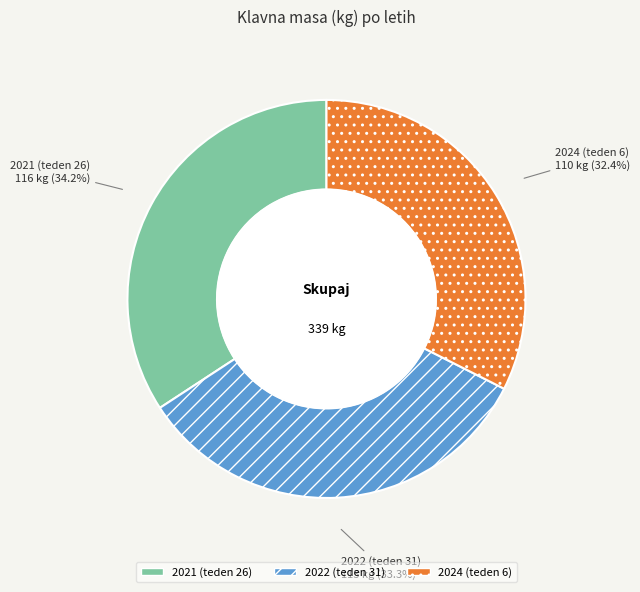

What is the ratio of the value at 2022 (teden 31) to the value at 2024 (teden 6)?

1.0